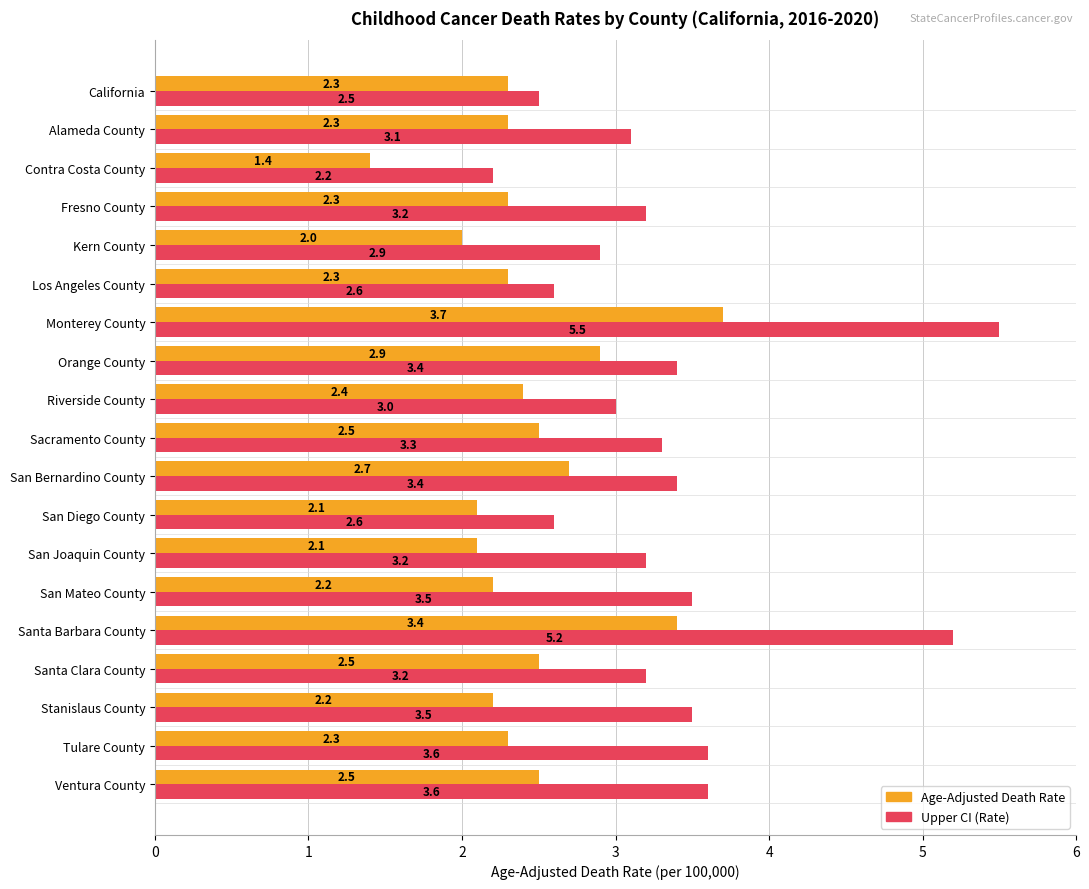

What is the total value across all series at Ventura County?

6.1